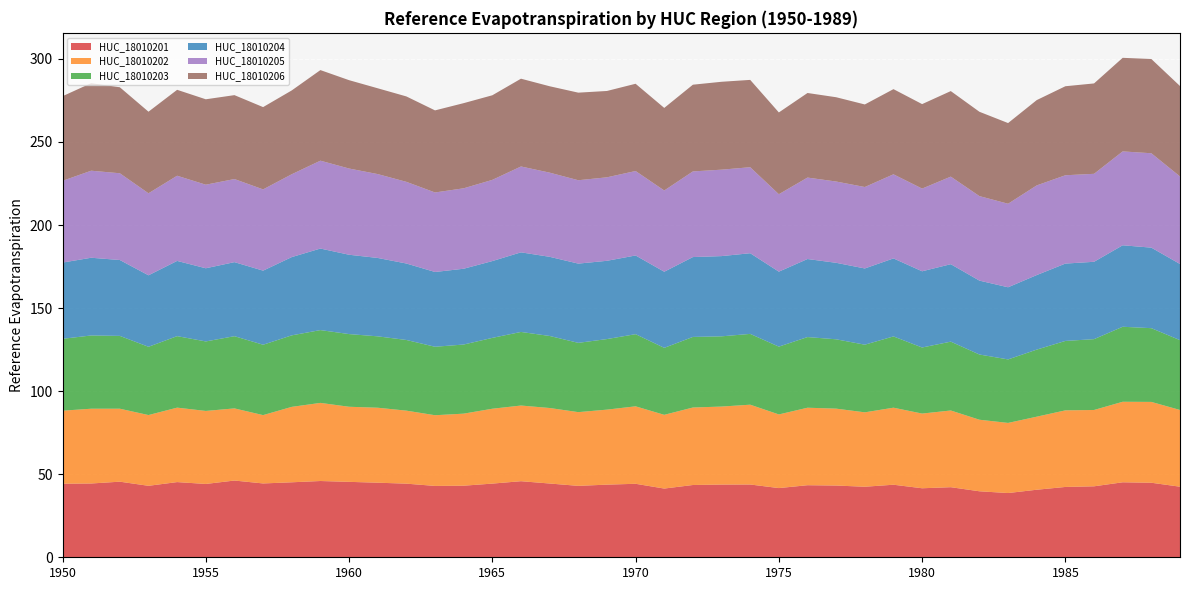

Reading left to right, what are all the values shown in this chart?

HUC_18010201: 1950=44.3	1951=44.4	1952=45.5	1953=43.0	1954=45.3	1955=44.1	1956=46.2	1957=44.4	1958=45.1	1959=45.9	1960=45.4	1961=44.9	1962=44.3	1963=42.9	1964=43.1	1965=44.3	1966=45.8	1967=44.4	1968=43.0	1969=43.7	1970=44.2	1971=41.4	1972=43.5	1973=43.8	1974=43.8	1975=41.6	1976=43.4	1977=43.2	1978=42.5	1979=43.7	1980=41.5	1981=42.2	1982=39.7	1983=38.7	1984=40.7	1985=42.3	1986=42.7	1987=45.1	1988=44.9	1989=42.5
HUC_18010202: 1950=44.0	1951=45.0	1952=43.9	1953=42.6	1954=44.8	1955=44.0	1956=43.4	1957=41.1	1958=45.4	1959=47.0	1960=45.2	1961=45.1	1962=43.9	1963=42.6	1964=43.4	1965=45.1	1966=45.5	1967=45.4	1968=44.4	1969=45.1	1970=46.6	1971=44.4	1972=46.6	1973=47.0	1974=48.0	1975=44.3	1976=46.6	1977=46.3	1978=44.8	1979=46.4	1980=45.0	1981=46.2	1982=43.1	1983=42.2	1984=44.0	1985=46.1	1986=45.9	1987=48.5	1988=48.7	1989=46.2
HUC_18010203: 1950=43.3	1951=44.1	1952=43.8	1953=41.1	1954=43.0	1955=41.8	1956=43.5	1957=42.4	1958=43.0	1959=43.8	1960=43.8	1961=43.0	1962=42.5	1963=41.2	1964=41.6	1965=42.7	1966=44.3	1967=43.4	1968=41.7	1969=42.5	1970=43.4	1971=40.3	1972=42.5	1973=42.3	1974=42.6	1975=40.8	1976=42.5	1977=41.7	1978=40.7	1979=42.9	1980=39.8	1981=41.4	1982=39.3	1983=38.2	1984=40.4	1985=41.8	1986=42.6	1987=45.1	1988=44.4	1989=42.0
HUC_18010204: 1950=45.9	1951=46.8	1952=45.7	1953=43.0	1954=45.3	1955=44.0	1956=44.6	1957=44.6	1958=47.1	1959=49.1	1960=47.8	1961=47.2	1962=46.0	1963=45.0	1964=45.6	1965=46.2	1966=47.9	1967=47.6	1968=47.7	1969=47.1	1970=47.4	1971=45.8	1972=48.1	1973=48.3	1974=48.6	1975=45.1	1976=47.0	1977=46.0	1978=45.9	1979=47.0	1980=45.9	1981=46.6	1982=44.5	1983=43.4	1984=44.9	1985=46.6	1986=46.6	1987=49.0	1988=48.5	1989=45.8
HUC_18010205: 1950=49.2	1951=52.4	1952=52.2	1953=49.4	1954=51.3	1955=50.3	1956=50.0	1957=48.9	1958=49.9	1959=52.9	1960=51.9	1961=50.5	1962=49.2	1963=47.9	1964=48.4	1965=48.9	1966=51.7	1967=50.7	1968=50.2	1969=50.3	1970=50.8	1971=48.9	1972=51.6	1973=52.0	1974=51.8	1975=46.6	1976=49.0	1977=48.9	1978=49.0	1979=50.6	1980=49.8	1981=52.7	1982=50.9	1983=50.3	1984=54.0	1985=53.2	1986=53.0	1987=56.5	1988=56.8	1989=52.7
HUC_18010206: 1950=50.9	1951=52.7	1952=51.8	1953=49.1	1954=51.7	1955=51.4	1956=50.5	1957=49.5	1958=50.5	1959=54.5	1960=53.2	1961=51.6	1962=51.4	1963=49.4	1964=51.3	1965=50.9	1966=52.8	1967=52.0	1968=52.7	1969=52.0	1970=52.5	1971=49.7	1972=52.2	1973=52.9	1974=52.6	1975=49.2	1976=50.9	1977=50.7	1978=49.7	1979=51.3	1980=50.8	1981=51.5	1982=50.8	1983=48.6	1984=51.3	1985=53.6	1986=54.4	1987=56.3	1988=56.7	1989=54.4